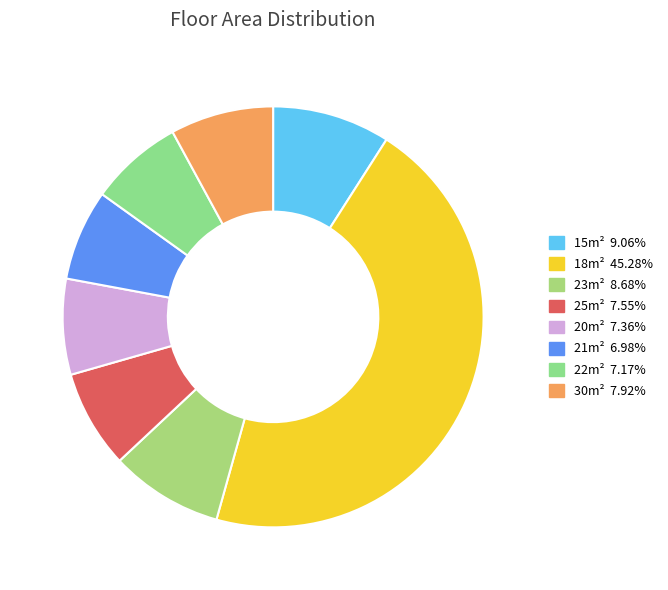

How many segments does this pie chart have?

8